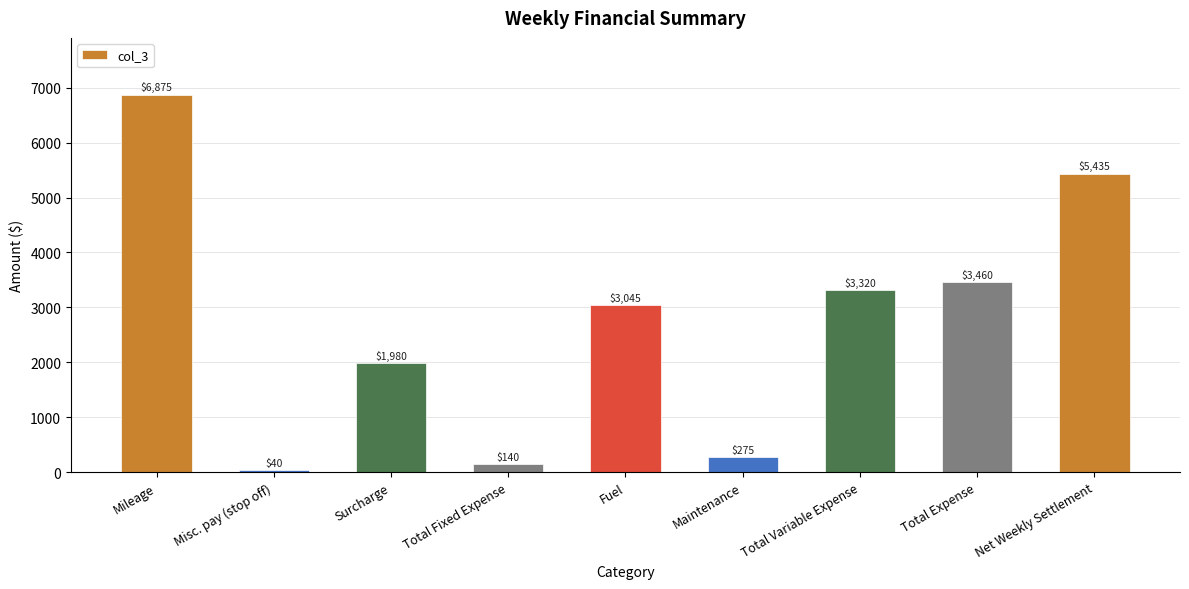

What is the label of the 6th bar from the right?

Total Fixed Expense